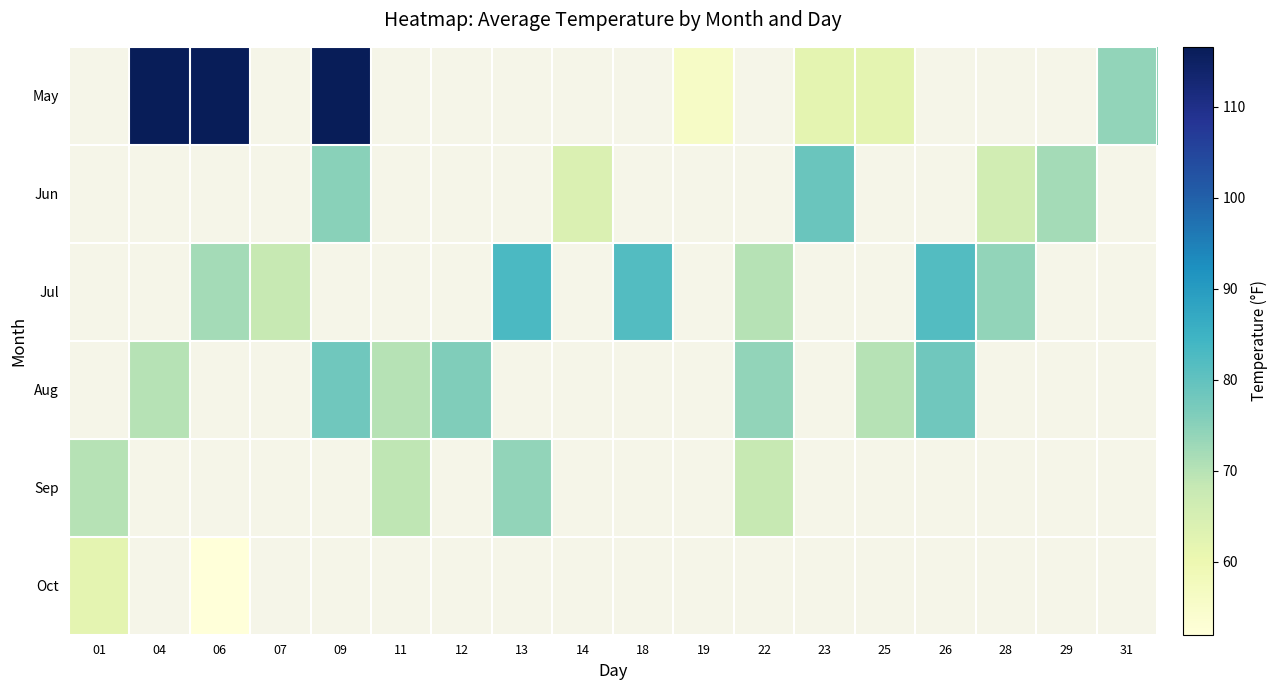

Between 22 and 04, which is larger?

04